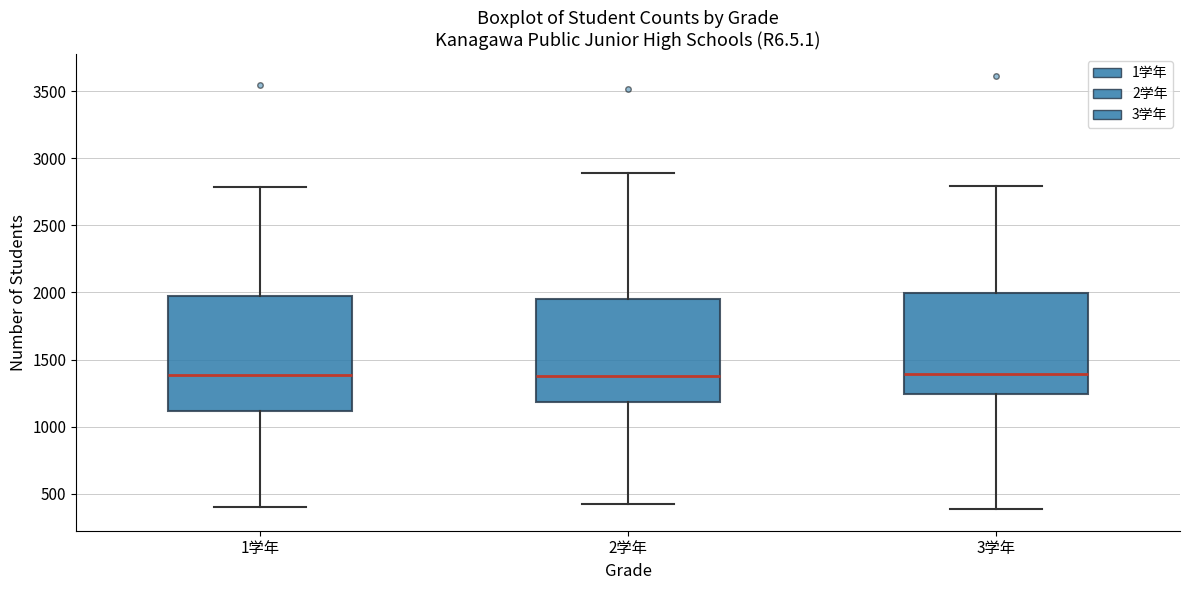

Reading left to right, transcribe this box plot: for each box, give where its median line is, the range the box spans, and where its two whiskers end, as read against the y-axis. The values are not printed on the chart, so give them approximately, as read against the axis.

1学年: median 1400, box 1100 to 2000, whiskers 400 to 2800
2学年: median 1400, box 1200 to 1950, whiskers 400 to 2900
3学年: median 1400, box 1250 to 2000, whiskers 400 to 2800